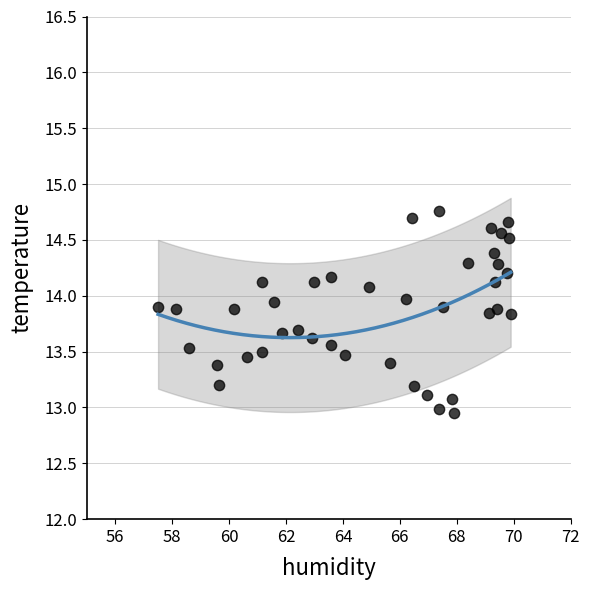

What is the range of X values (max minus min)?

12.4